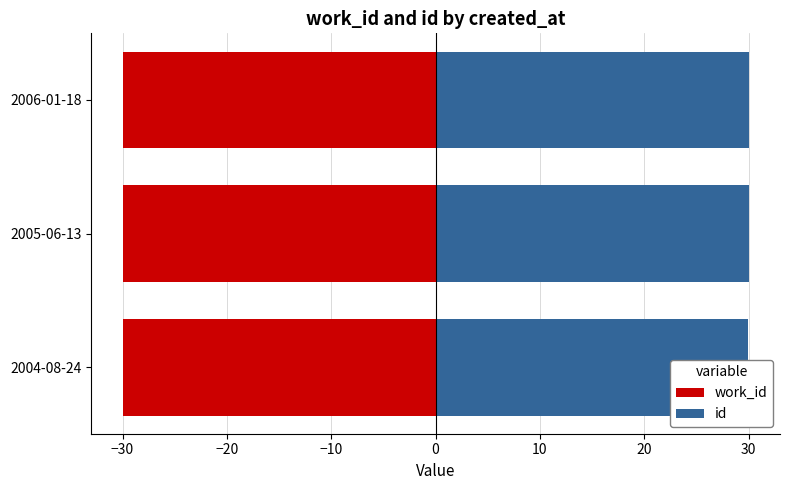

Rank the series at 2004-08-24 from highest to lowest value.

id, work_id